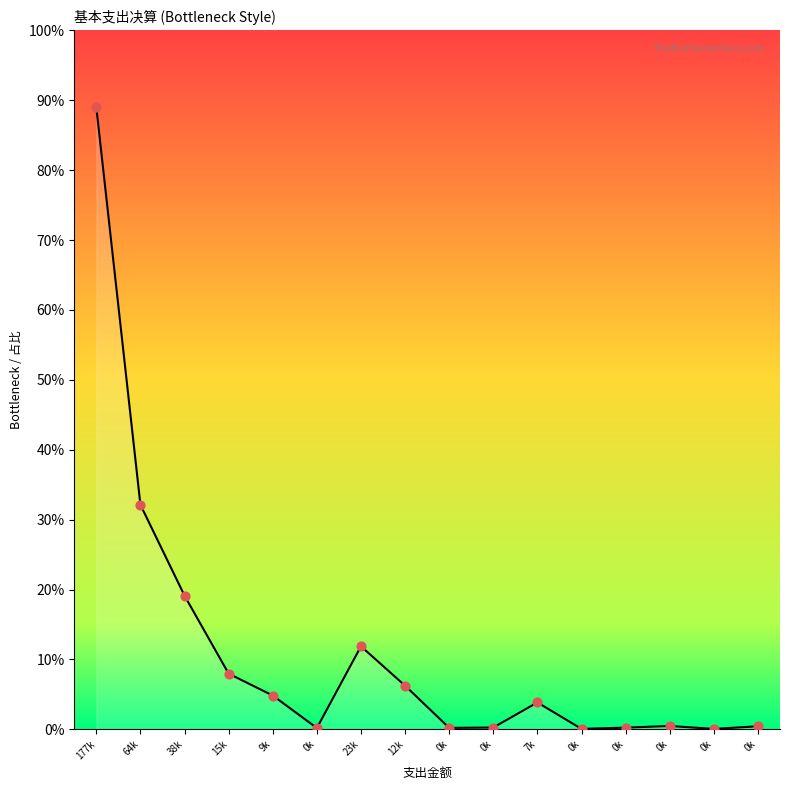

What is the ratio of the value at 0k to the value at 0k?

3.3